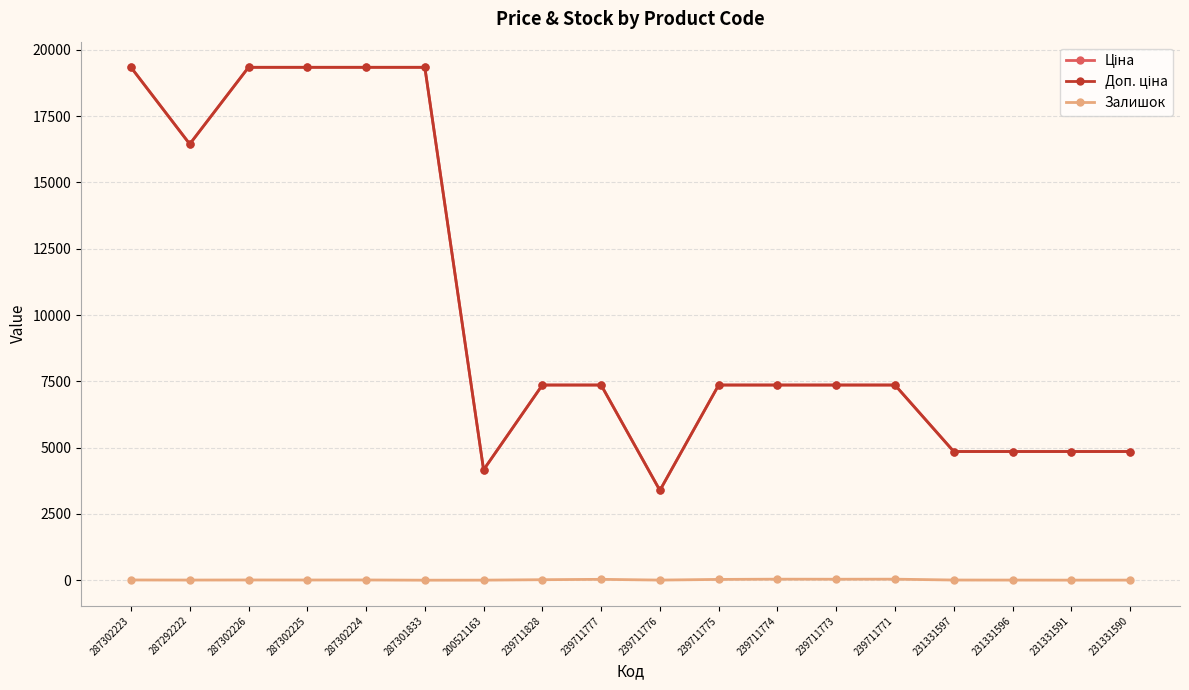

What is the greatest value displayed?

19343.1